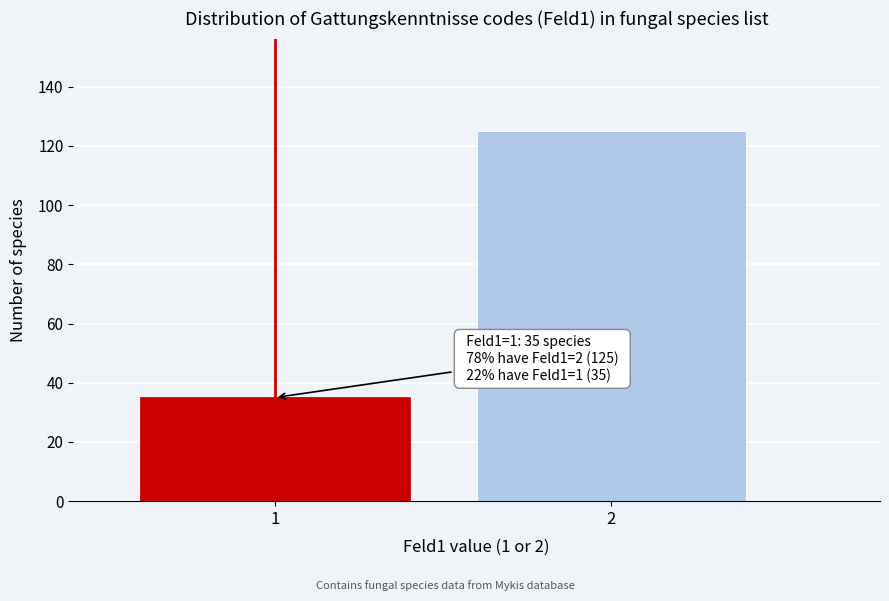

Reading right to left, extract all data points from this chart.

2=125	1=35